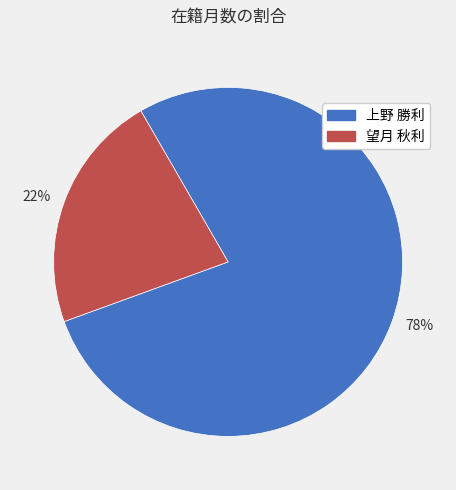

True or false: 22% accounts for 16% of the total.

False